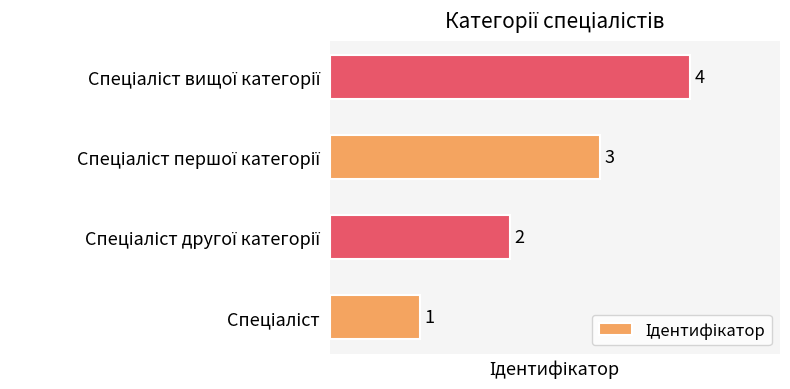

How many values are between 2 and 4?

3